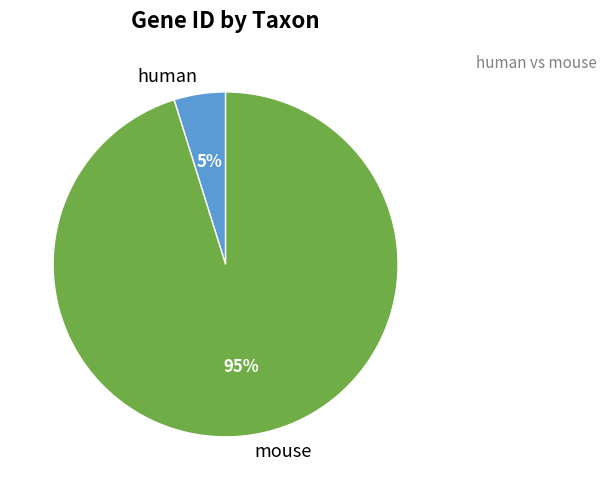

Is human the majority of the pie?

No